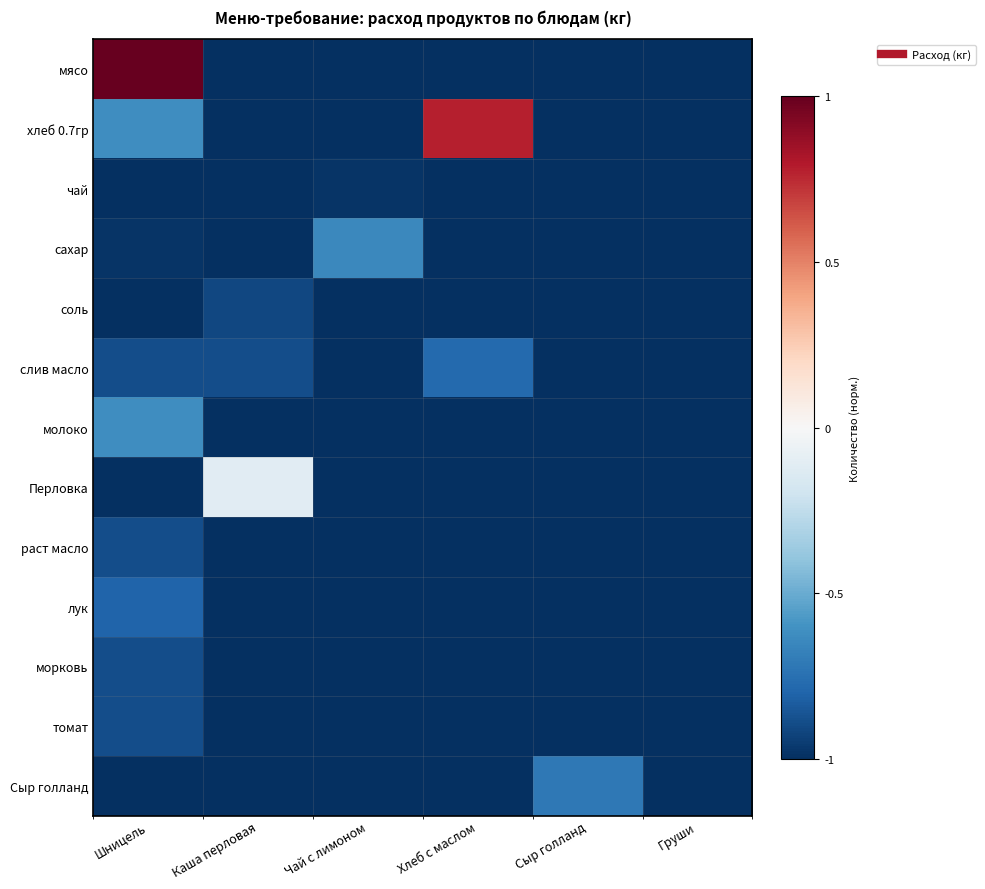

Reading left to right, extract all data points from this chart.

мясо: Шницель=1.0	Каша перловая=-1.0	Чай с лимоном=-1.0	Хлеб с маслом=-1.0	Сыр голланд=-1.0	Груши=-1.0
хлеб 0.7гр: Шницель=-0.6	Каша перловая=-1.0	Чай с лимоном=-1.0	Хлеб с маслом=0.8	Сыр голланд=-1.0	Груши=-1.0
чай: Шницель=-1.0	Каша перловая=-1.0	Чай с лимоном=-1.0	Хлеб с маслом=-1.0	Сыр голланд=-1.0	Груши=-1.0
сахар: Шницель=-1.0	Каша перловая=-1.0	Чай с лимоном=-0.6	Хлеб с маслом=-1.0	Сыр голланд=-1.0	Груши=-1.0
соль: Шницель=-1.0	Каша перловая=-0.9	Чай с лимоном=-1.0	Хлеб с маслом=-1.0	Сыр голланд=-1.0	Груши=-1.0
слив масло: Шницель=-0.9	Каша перловая=-0.9	Чай с лимоном=-1.0	Хлеб с маслом=-0.8	Сыр голланд=-1.0	Груши=-1.0
молоко: Шницель=-0.6	Каша перловая=-1.0	Чай с лимоном=-1.0	Хлеб с маслом=-1.0	Сыр голланд=-1.0	Груши=-1.0
Перловка: Шницель=-1.0	Каша перловая=-0.1	Чай с лимоном=-1.0	Хлеб с маслом=-1.0	Сыр голланд=-1.0	Груши=-1.0
раст масло: Шницель=-0.9	Каша перловая=-1.0	Чай с лимоном=-1.0	Хлеб с маслом=-1.0	Сыр голланд=-1.0	Груши=-1.0
лук: Шницель=-0.8	Каша перловая=-1.0	Чай с лимоном=-1.0	Хлеб с маслом=-1.0	Сыр голланд=-1.0	Груши=-1.0
морковь: Шницель=-0.9	Каша перловая=-1.0	Чай с лимоном=-1.0	Хлеб с маслом=-1.0	Сыр голланд=-1.0	Груши=-1.0
томат: Шницель=-0.9	Каша перловая=-1.0	Чай с лимоном=-1.0	Хлеб с маслом=-1.0	Сыр голланд=-1.0	Груши=-1.0
Сыр голланд: Шницель=-1.0	Каша перловая=-1.0	Чай с лимоном=-1.0	Хлеб с маслом=-1.0	Сыр голланд=-0.7	Груши=-1.0